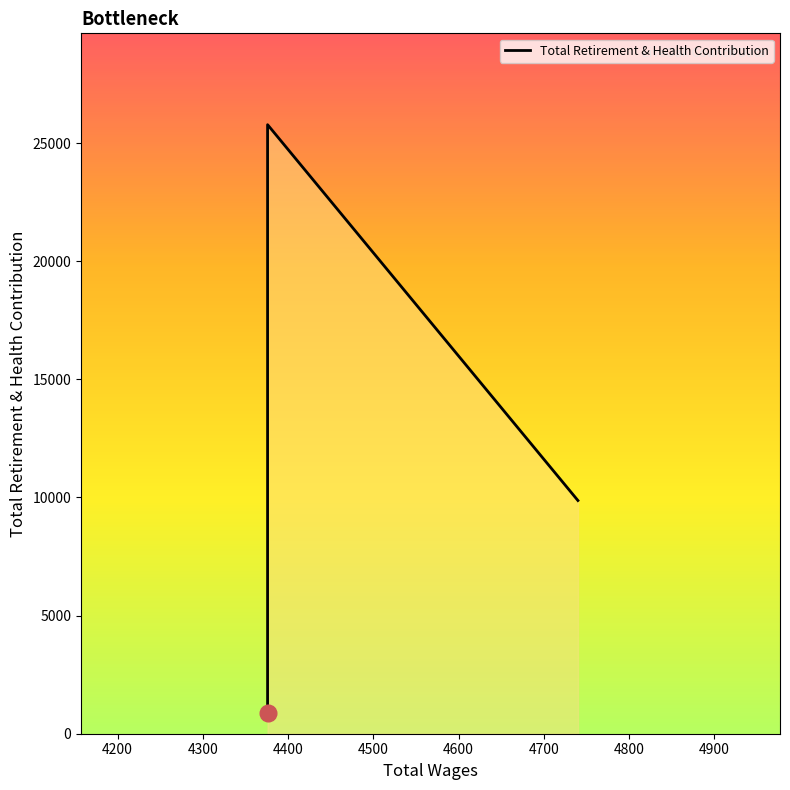

What is the ratio of the value at 4376.0 to the value at 4740.0?

2.6